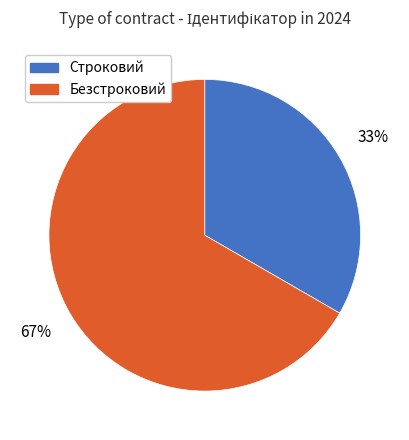

Does any single category account for the majority?

Yes